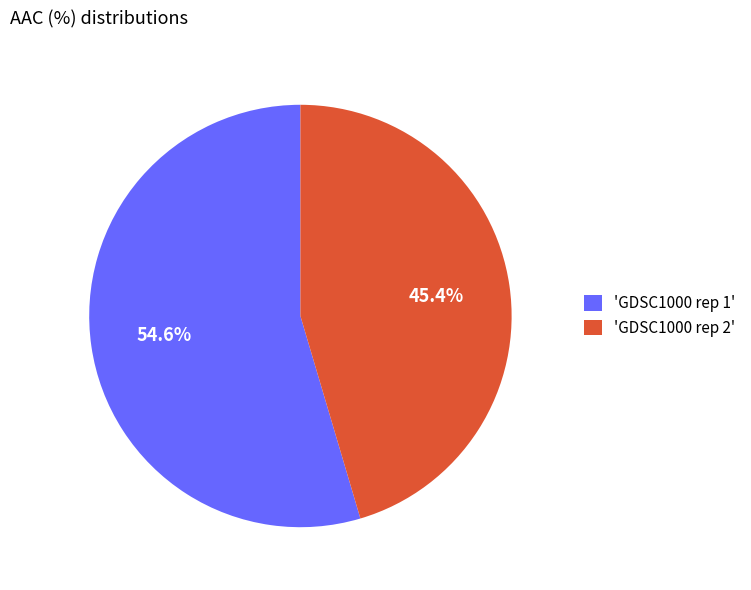

Rank the categories by value from highest to lowest.

'GDSC1000 rep 1', 'GDSC1000 rep 2'